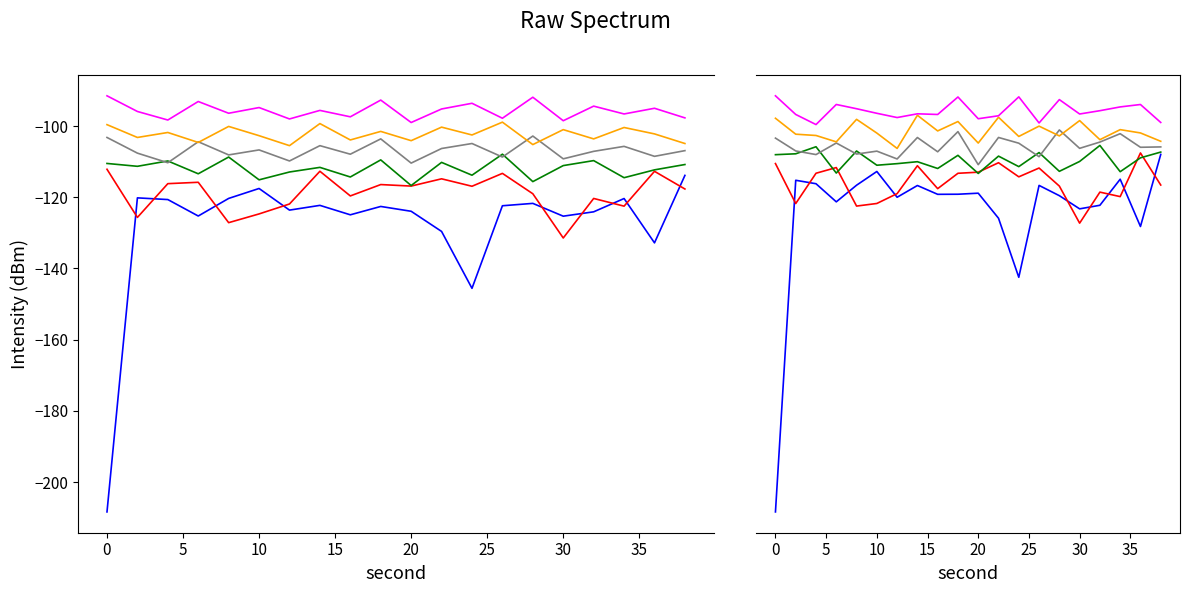

What is the average value of the minute_5 series?

-95.7